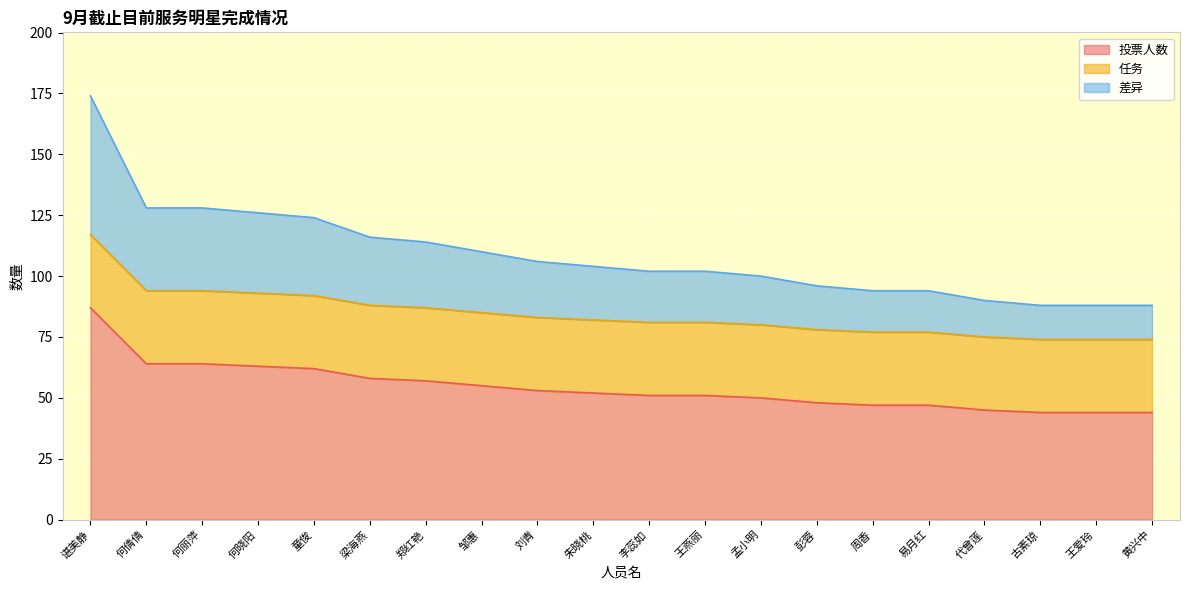

True or false: 投票人数 and 差异 cross at least once.

False